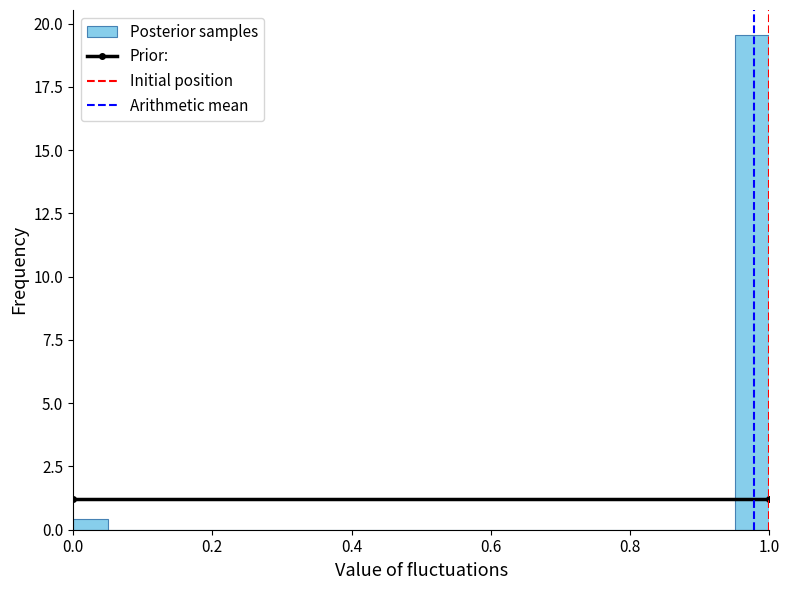

Read against the x-axis, roughly where is the centre of the tallest bar?

0.98